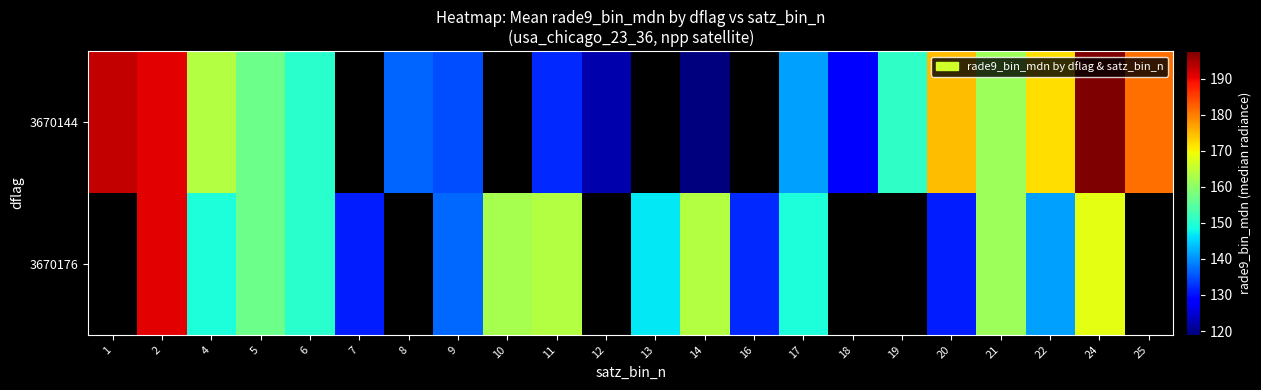

How many data points in row_1 are above 162?

5